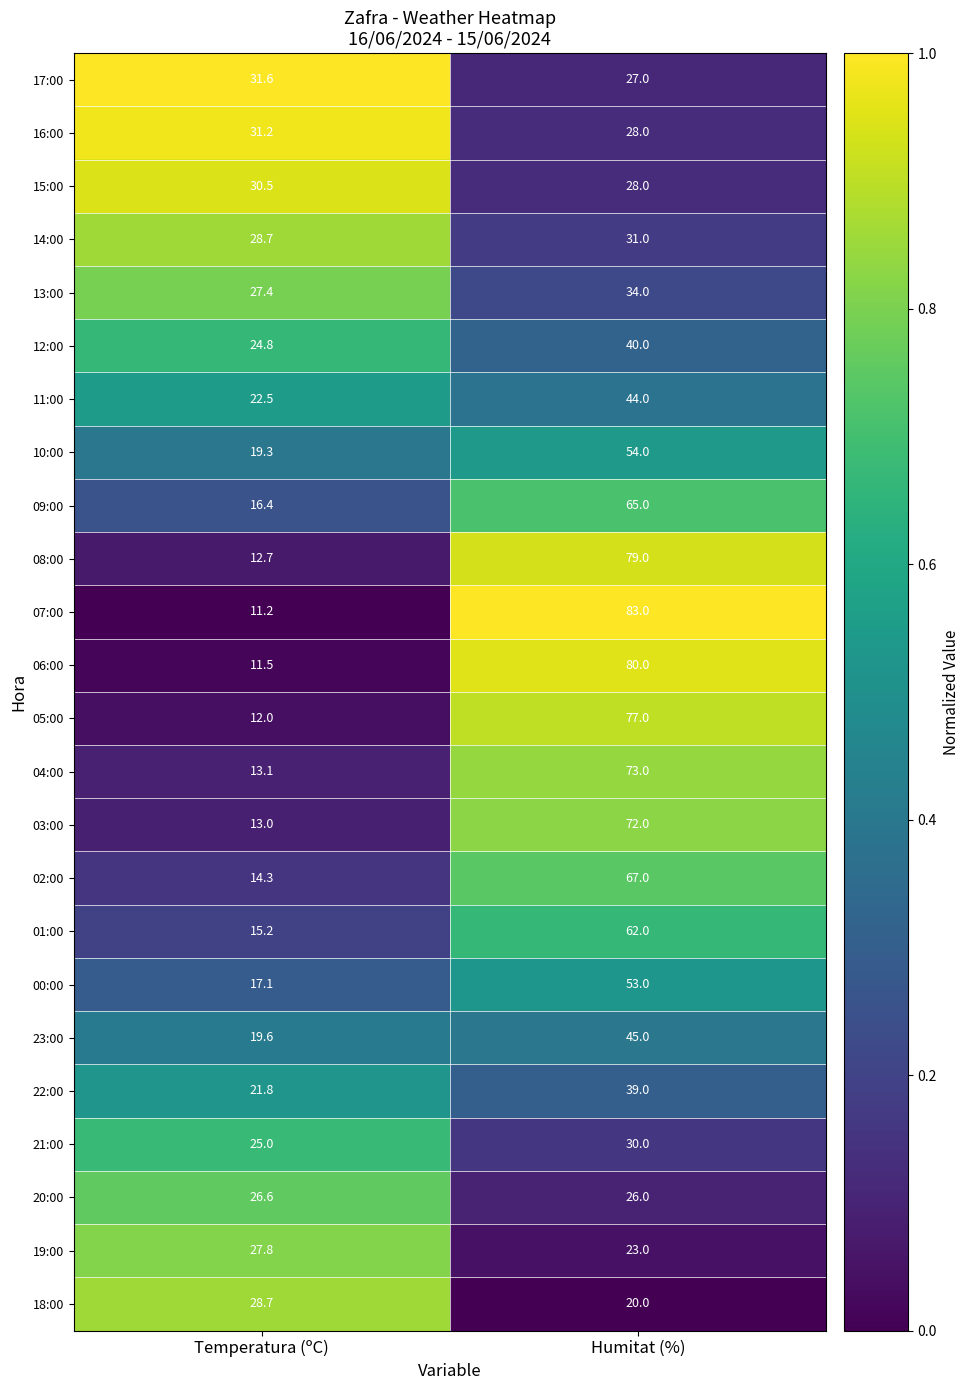

What is the sum of all 05:00 values?

89.0